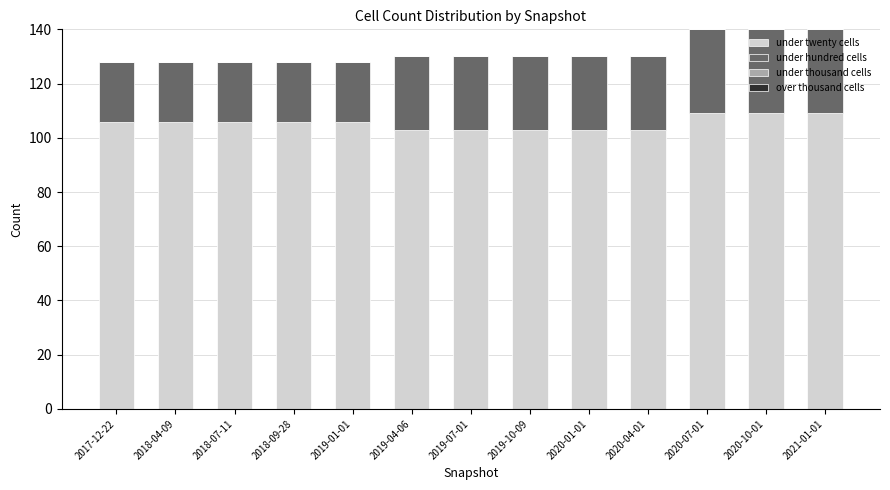

Is it true that under twenty cells equals 137 at 2019-04-06?

False